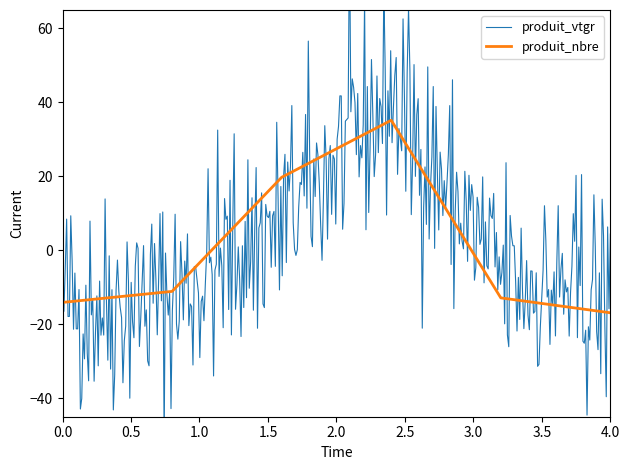

What is the highest value of the produit_nbre series?

35.2